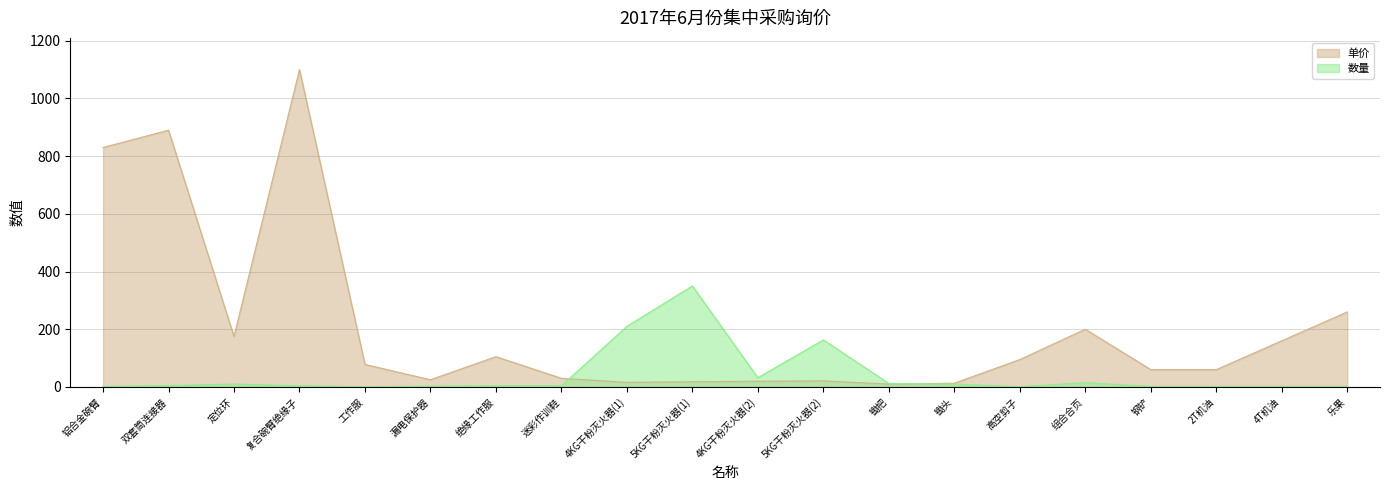

In 单价, how many points are higher than both neighbors (excluding endpoints)?

5